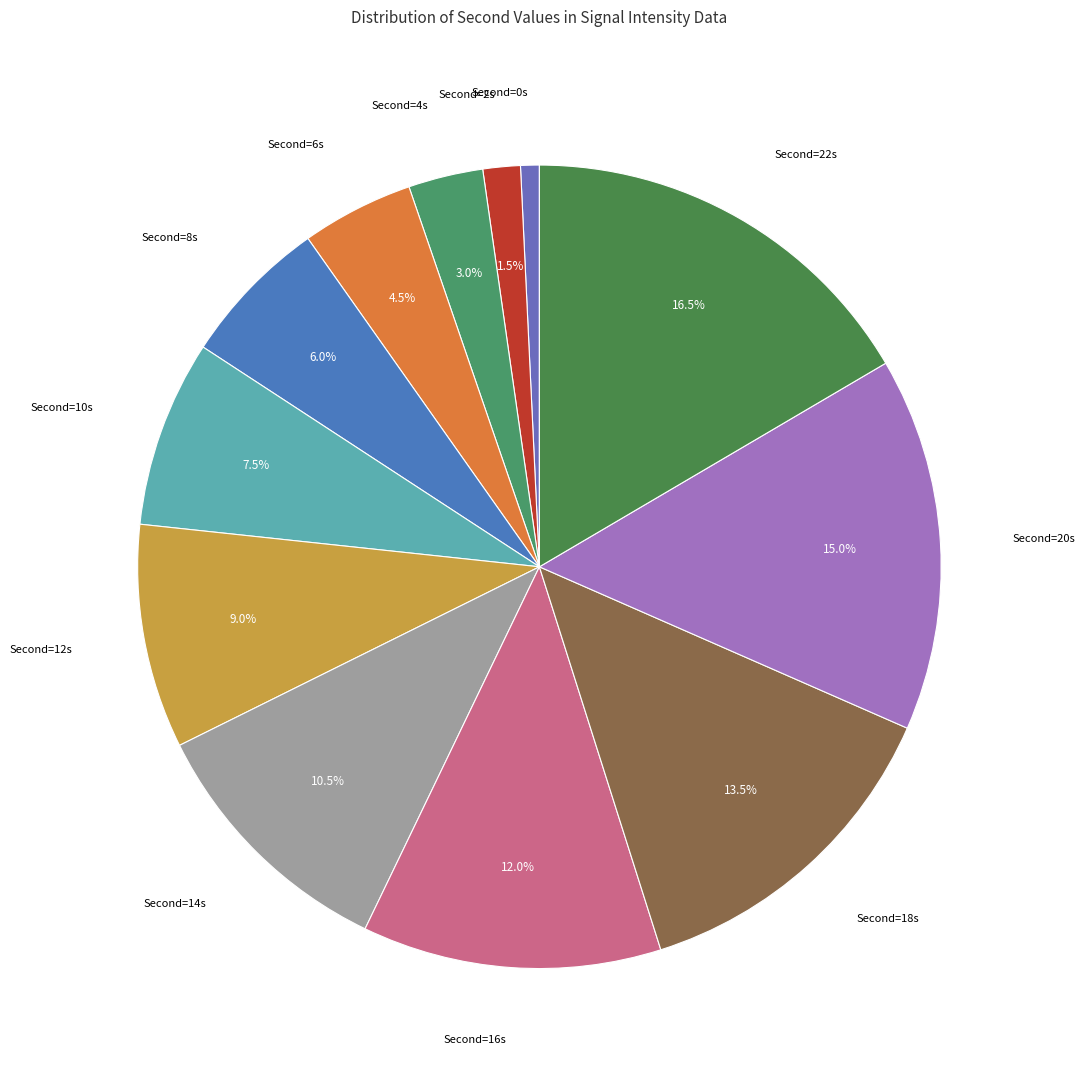

Count the number of slices in the pie.

12